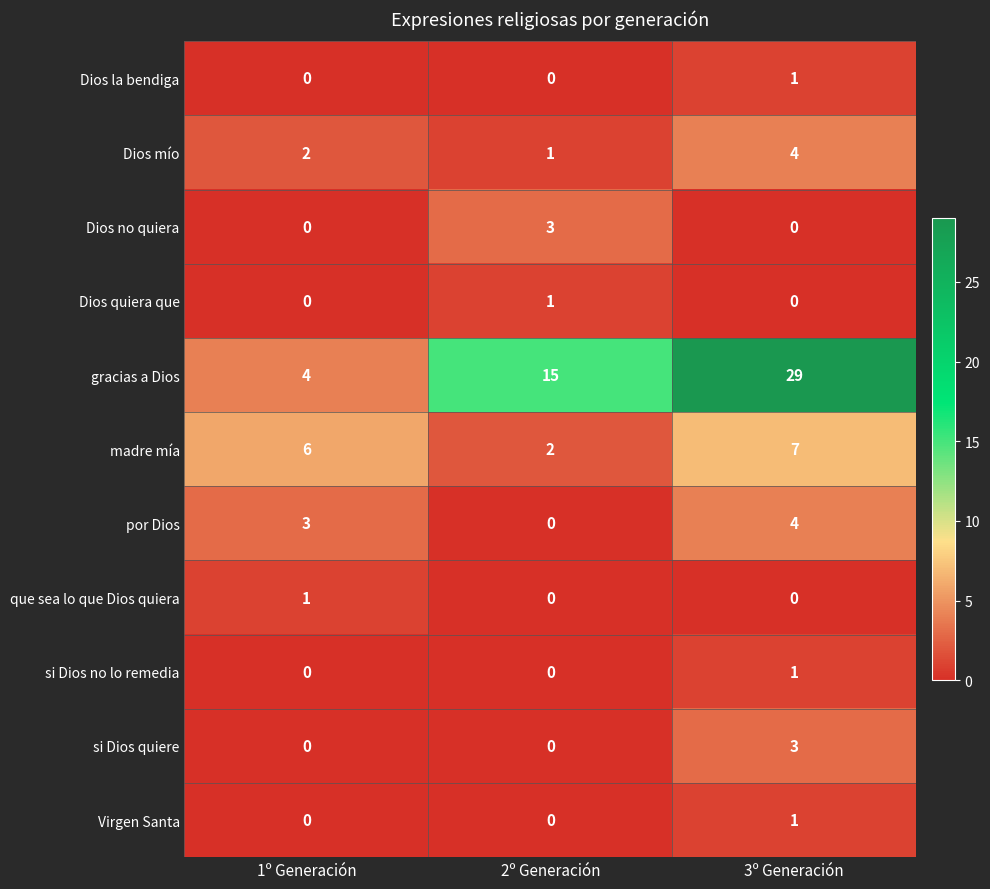

At which category is the sum across all series the highest?

3º Generación